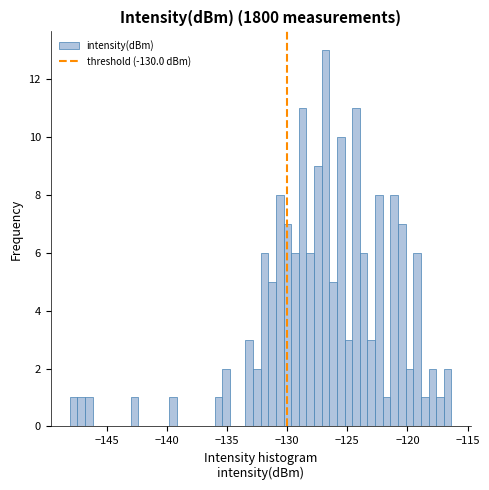

Around what value on the x-axis is the tallest bar? Give the approximate position of its centre, as read against the axis.

-127.0